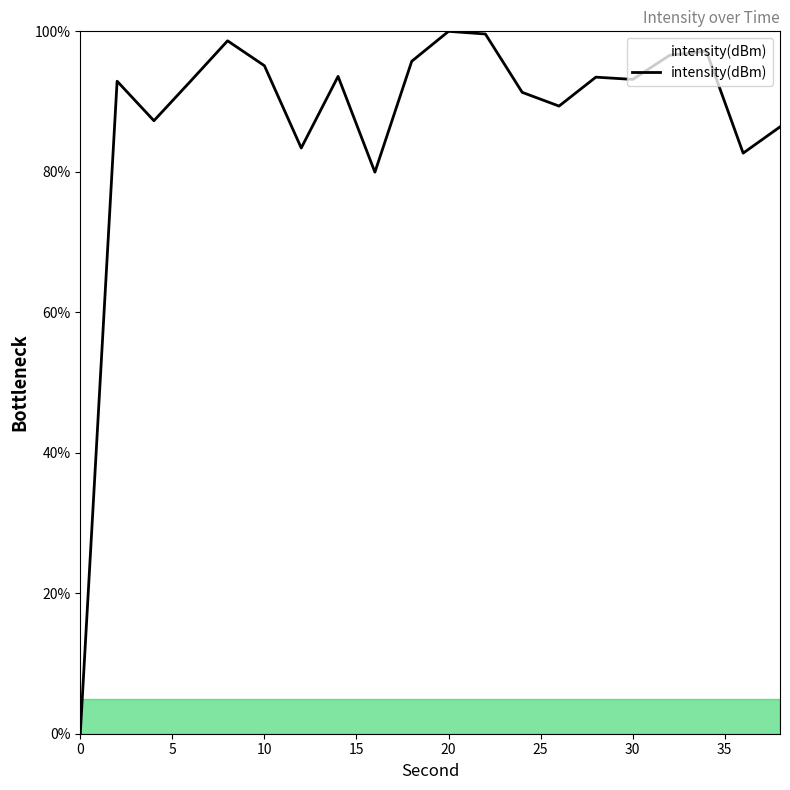

What is the sum of all values?

1749.3